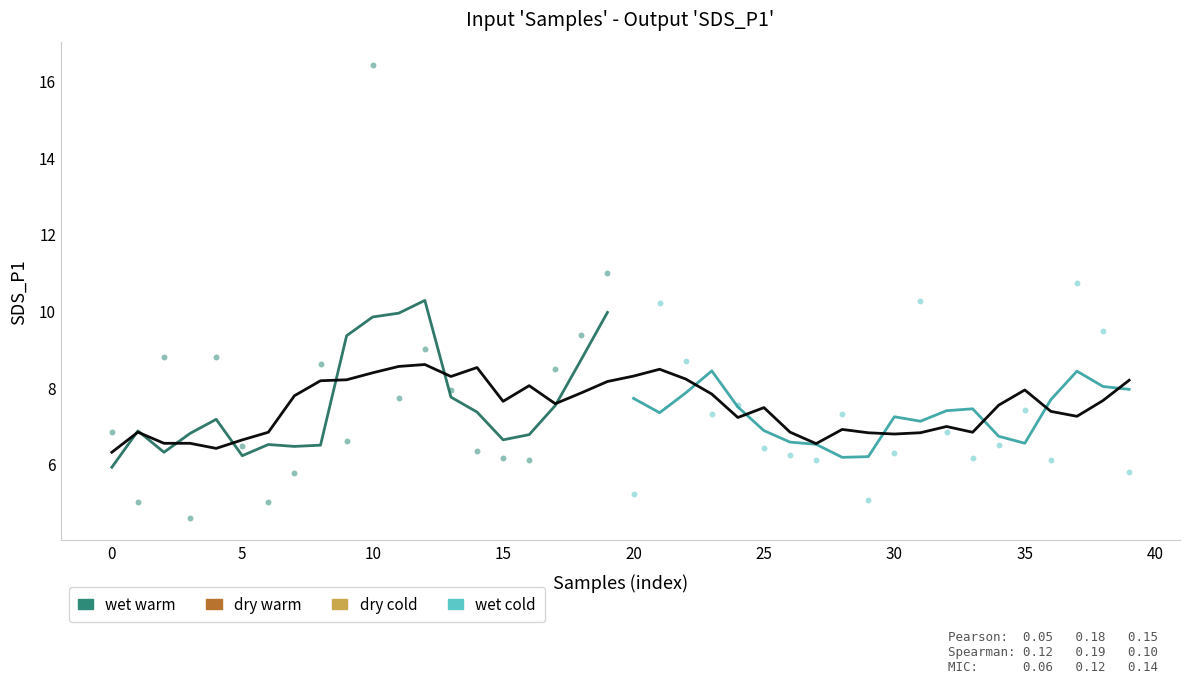

Which series has the widest spread of Y values?

wet warm